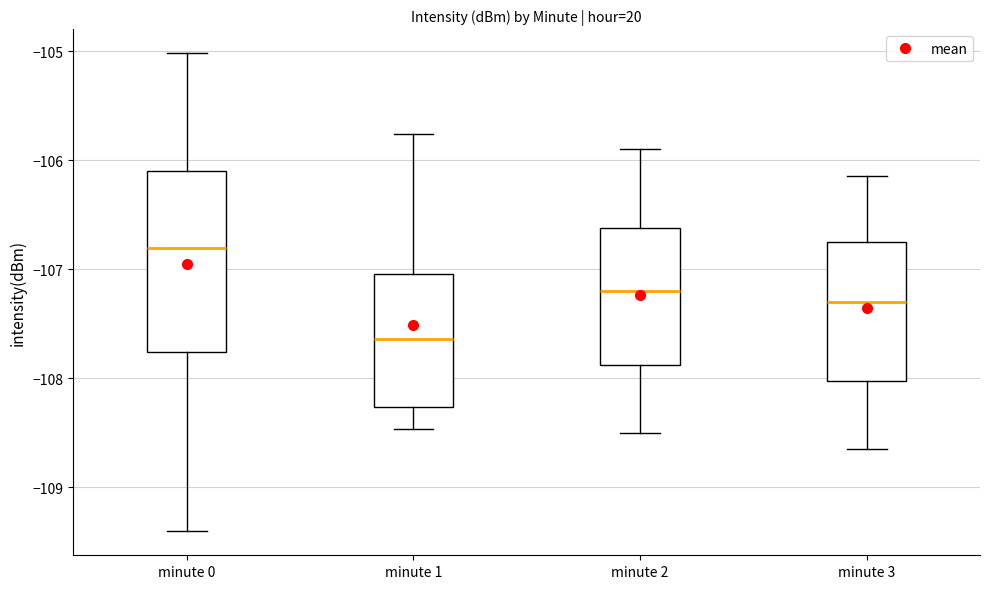

Which box has the highest median line?

minute 0